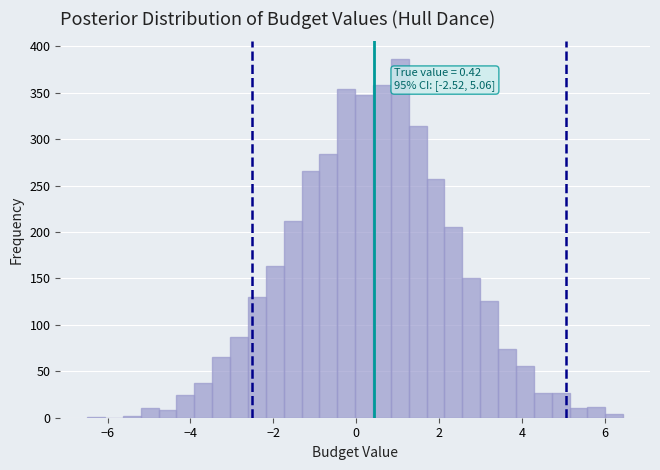

Read against the x-axis, roughly where is the centre of the tallest bar?

1.0